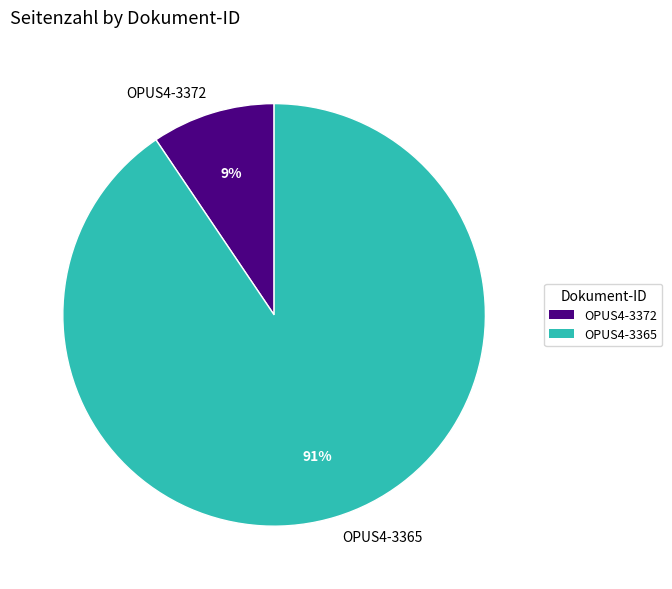

Which has a higher value, OPUS4-3365 or OPUS4-3372?

OPUS4-3365